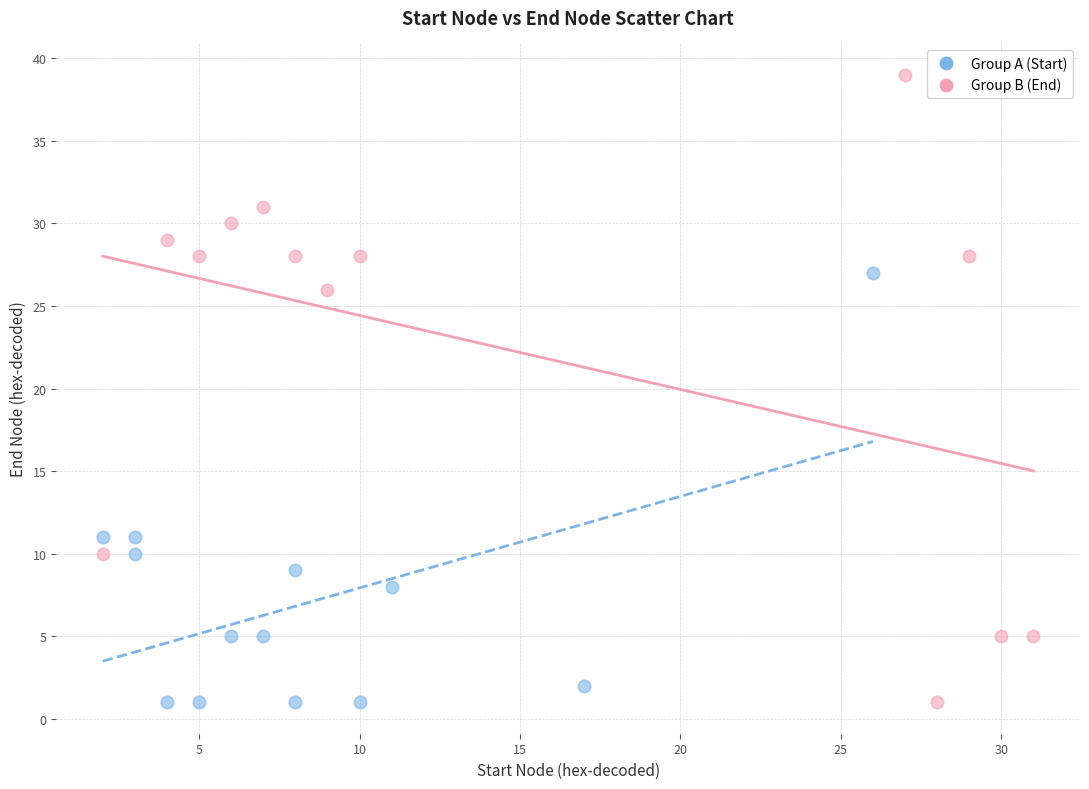

What are all the series names shown in the legend?

Group A (Start), Group B (End)